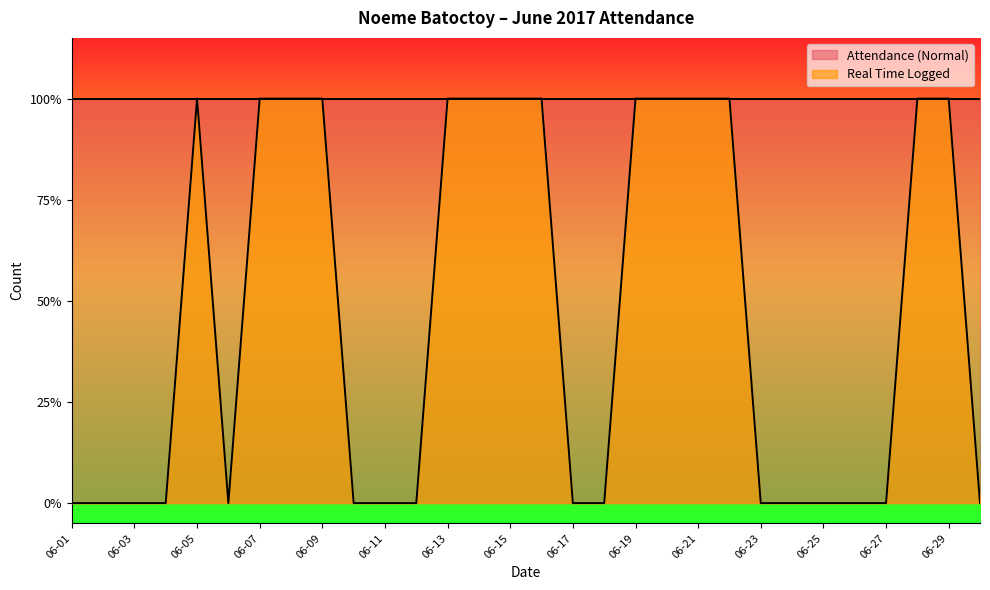

Where is the data nearest to the value 0?

06-01